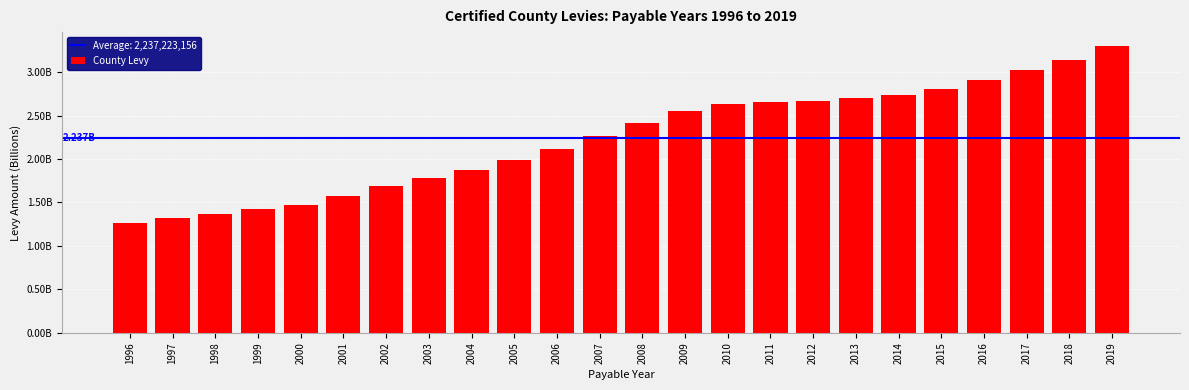

True or false: the data shows 3144338936.0 at 2018.

True